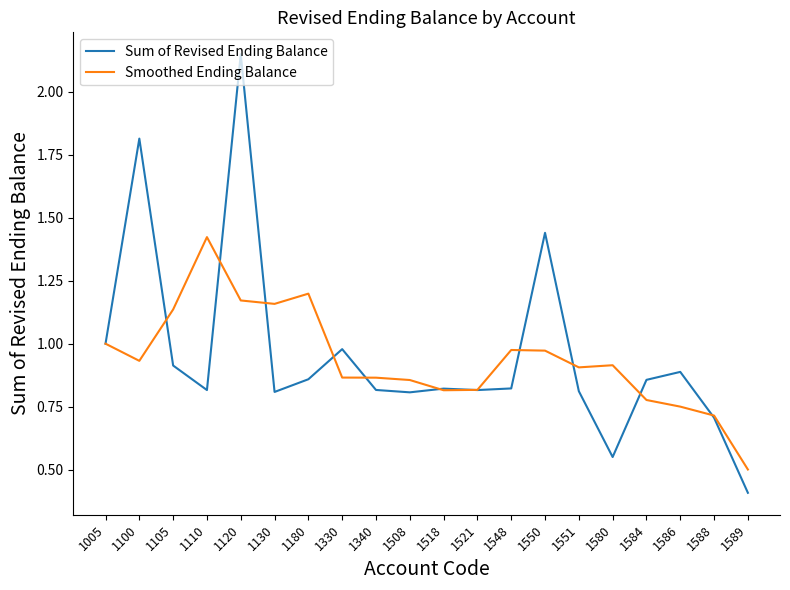

Is the value of Sum of Revised Ending Balance at 1521 greater than the value of Smoothed Ending Balance at 1580?

No